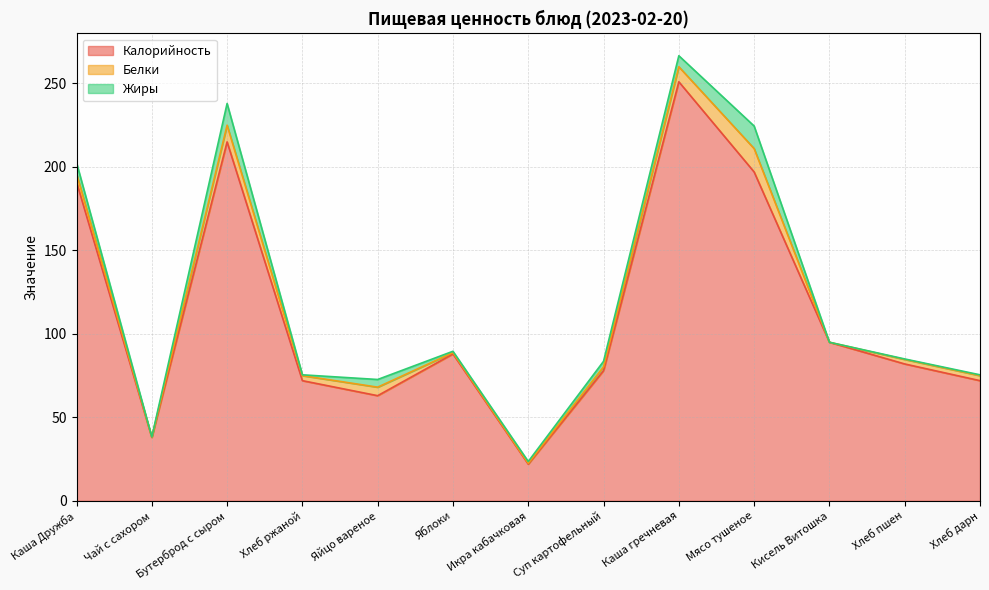

Where does the Жиры series first go above 1?

Каша Дружба